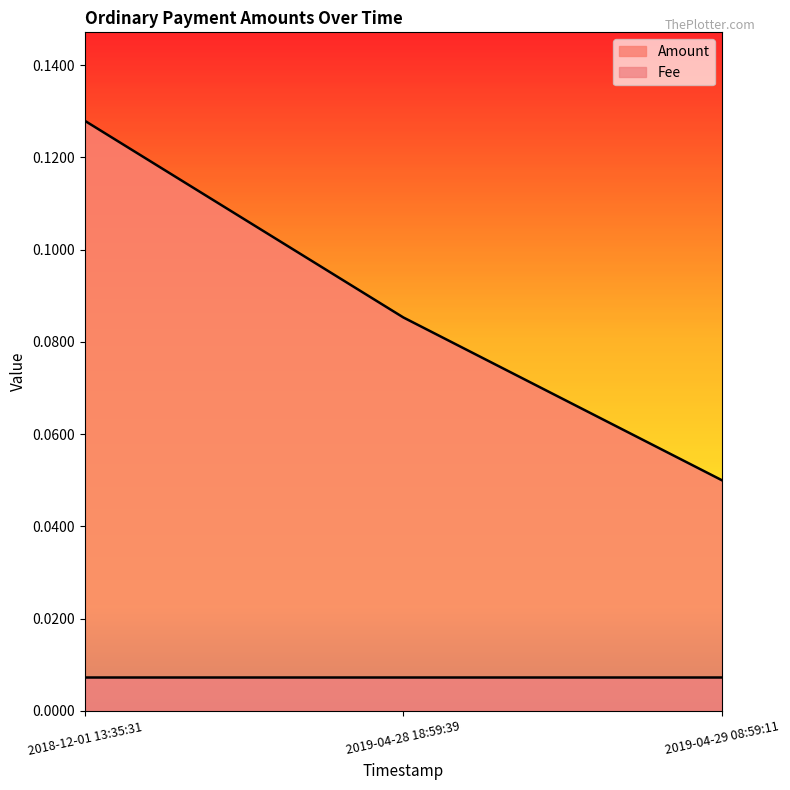

The chart shows a value of 0.0 at 2019-04-29 08:59:11. True or false?

False